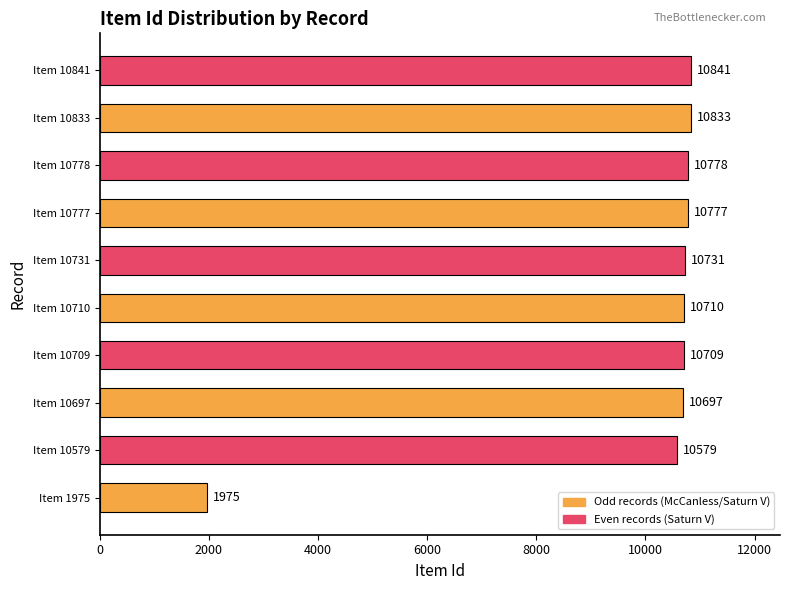

Which has a higher value, Item 10731 or Item 10579?

Item 10731